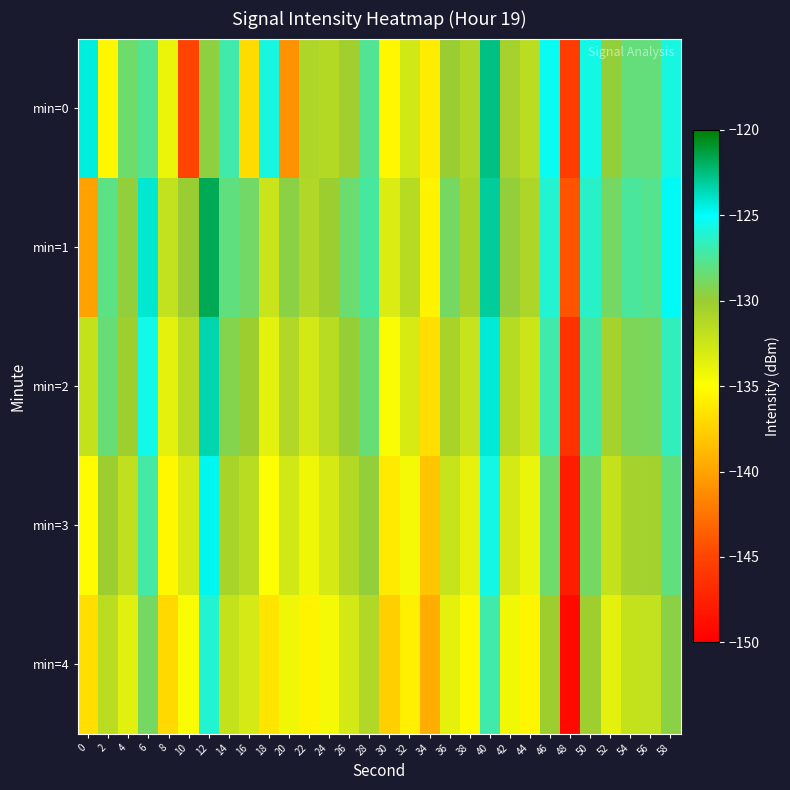

Rank the series at 6 from highest to lowest value.

min=1, min=2, min=3, min=0, min=4